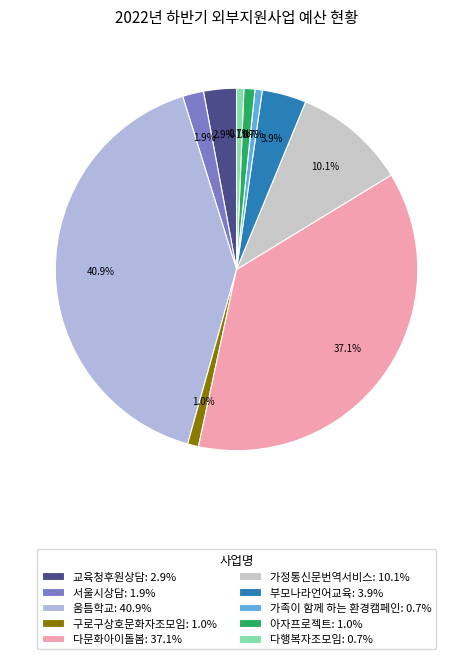

What is the largest slice in the pie chart?

움틈학교